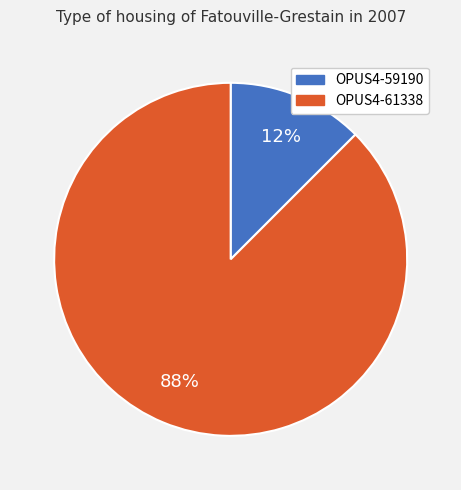

What is the ratio of the value at OPUS4-59190 to the value at OPUS4-61338?

0.1